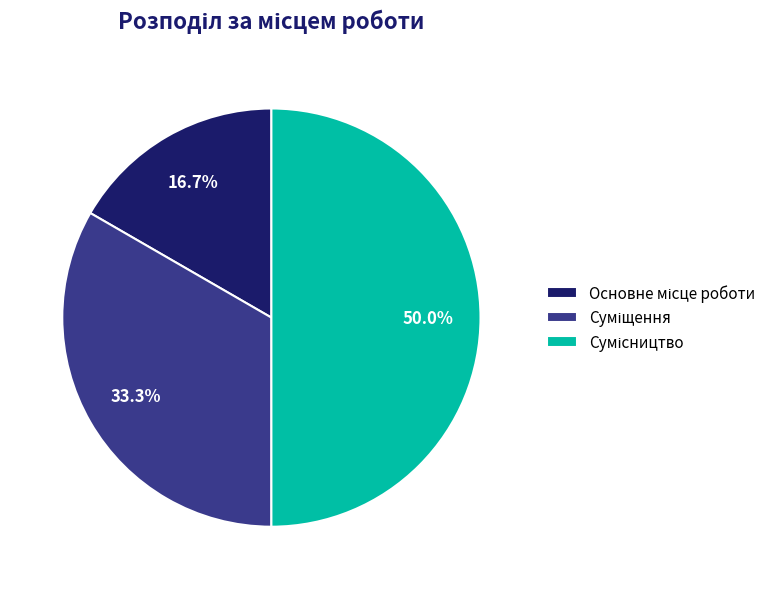

How many segments does this pie chart have?

3